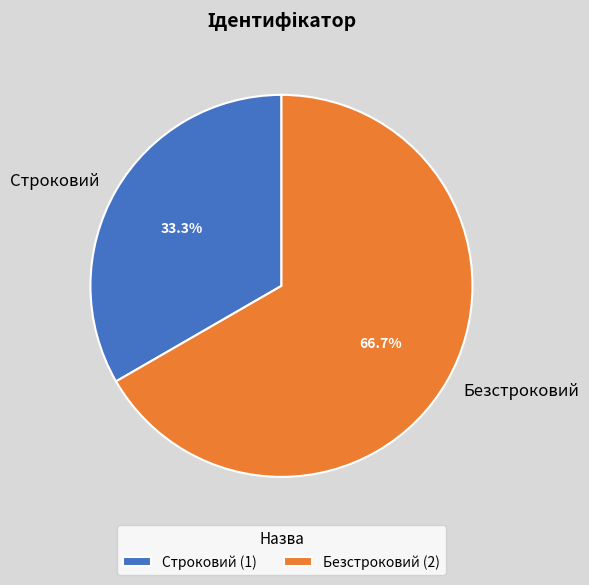

How many segments does this pie chart have?

2